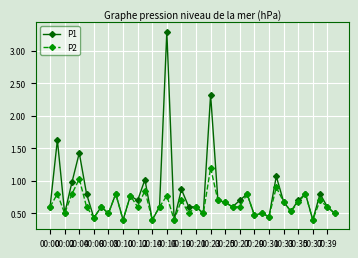

True or false: P2 has more than 2 interior local peaks.

True